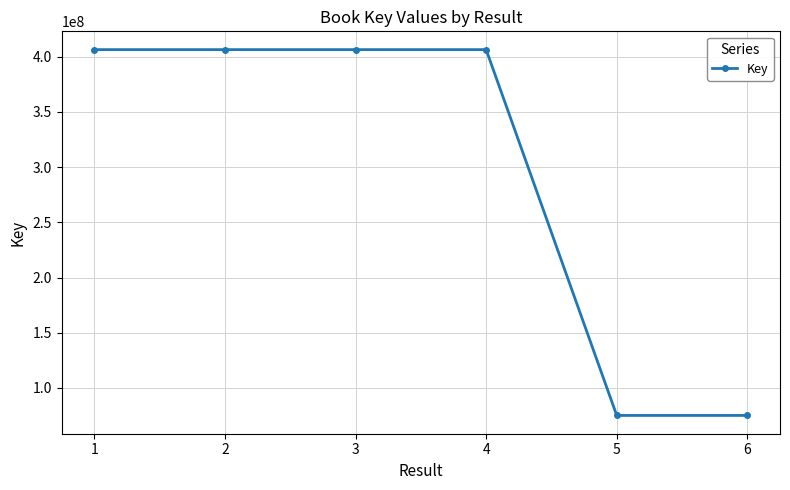

What is the smallest value displayed?

75146001